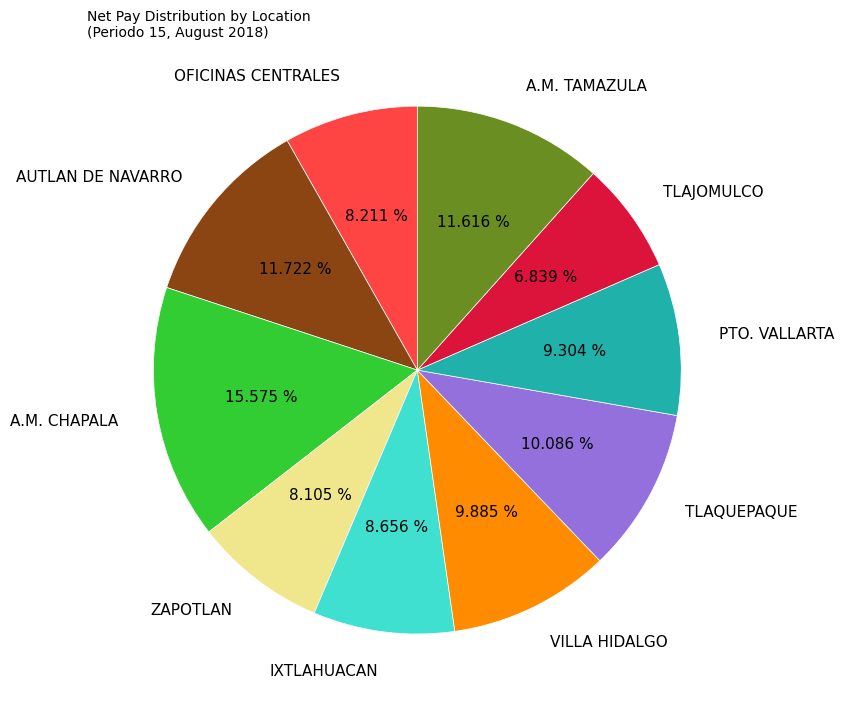

Is TLAJOMULCO the majority of the pie?

No